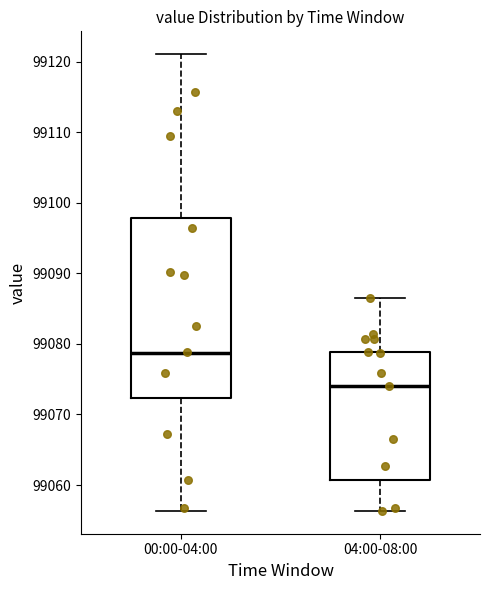

Which box's median line is the highest?

00:00-04:00